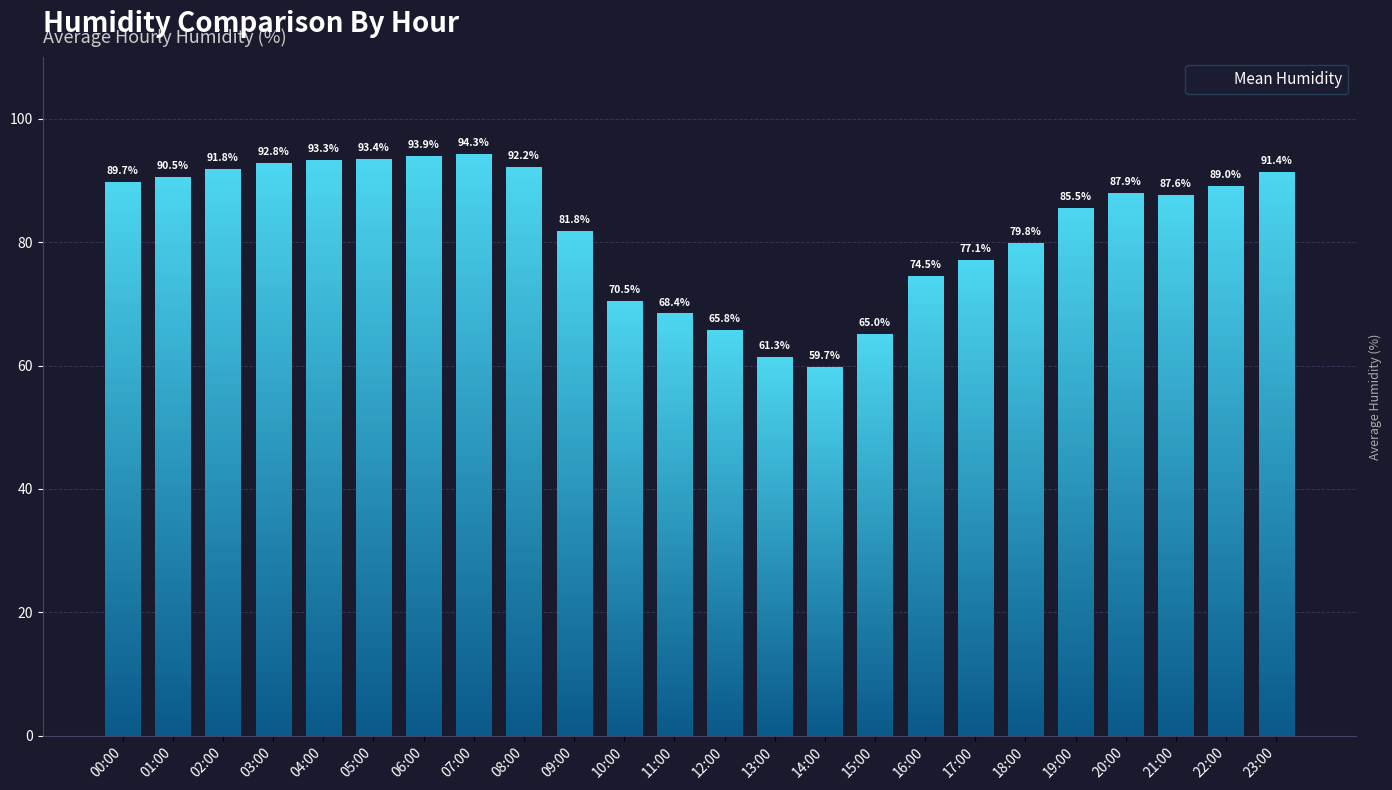

How many categories are shown in the chart?

24